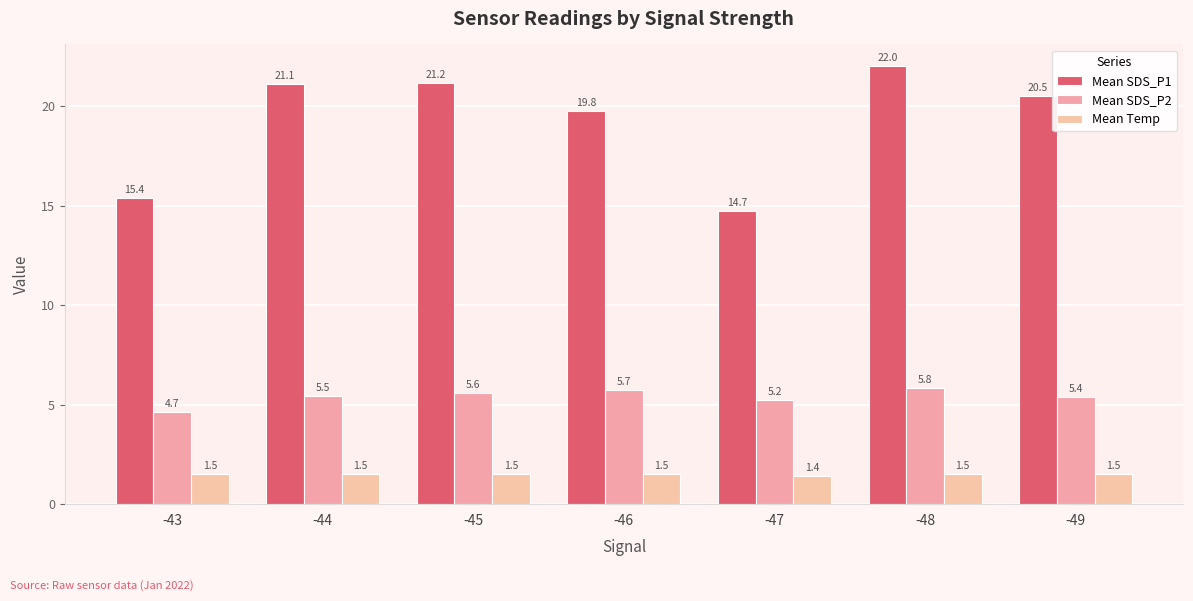

Does the chart contain any negative values?

No